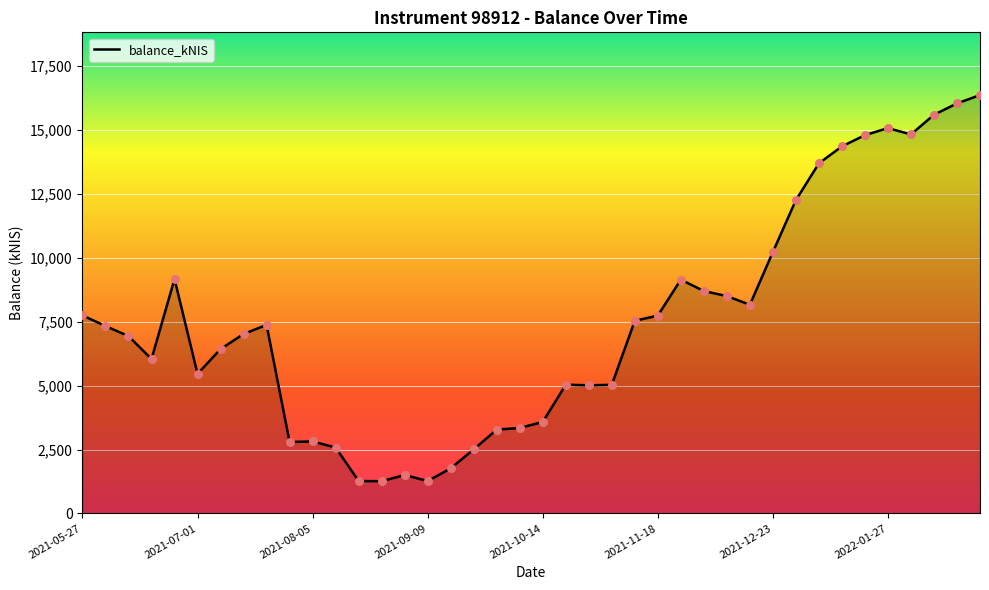

What is the difference between the maximum and minimum values?

15106.8